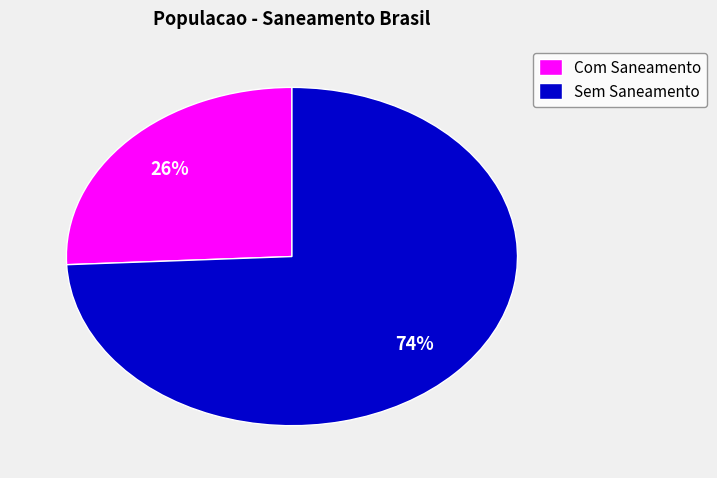

To the nearest percent, what percentage of the pie is Com Saneamento?

26%